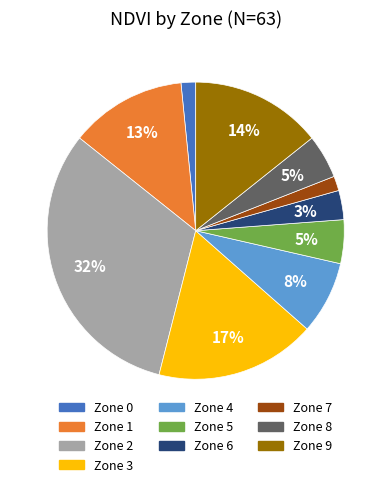

Is it true that Zone 3 is 17% of the pie?

True